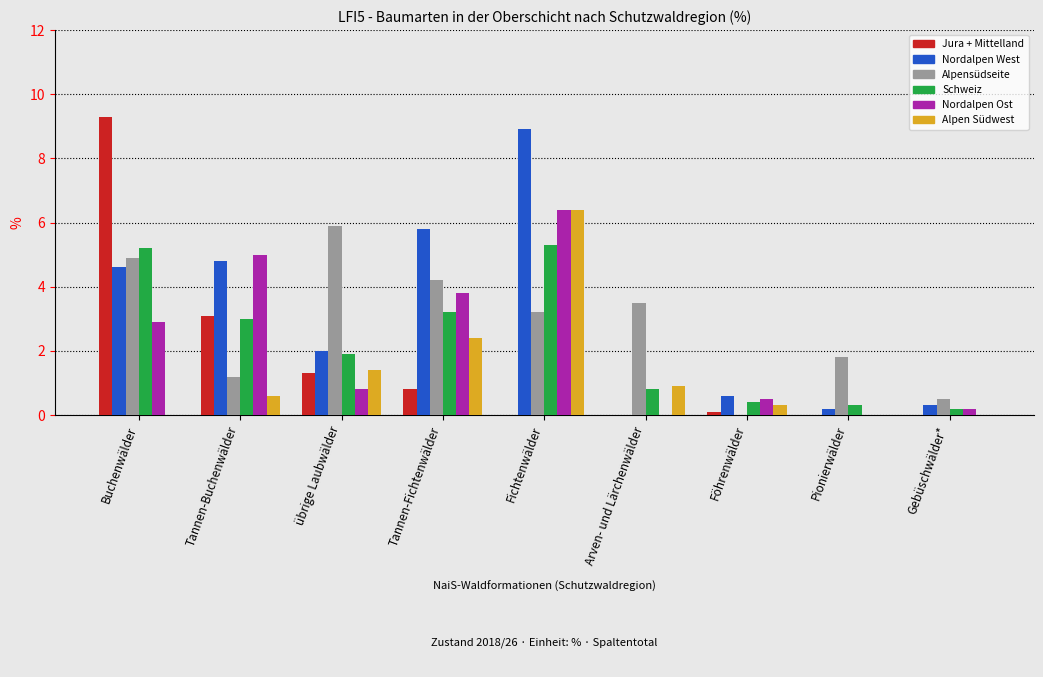

Reading left to right, what are all the values shown in this chart?

Jura + Mittelland: 9.3	3.1	1.3	0.8	0.0	0.0	0.1	0.0	0.0
Nordalpen West: 4.6	4.8	2.0	5.8	8.9	0.0	0.6	0.2	0.3
Alpensüdseite: 4.9	1.2	5.9	4.2	3.2	3.5	0.0	1.8	0.5
Schweiz: 5.2	3.0	1.9	3.2	5.3	0.8	0.4	0.3	0.2
Nordalpen Ost: 2.9	5.0	0.8	3.8	6.4	0.0	0.5	0.0	0.2
Alpen Südwest: 0.0	0.6	1.4	2.4	6.4	0.9	0.3	0.0	0.0